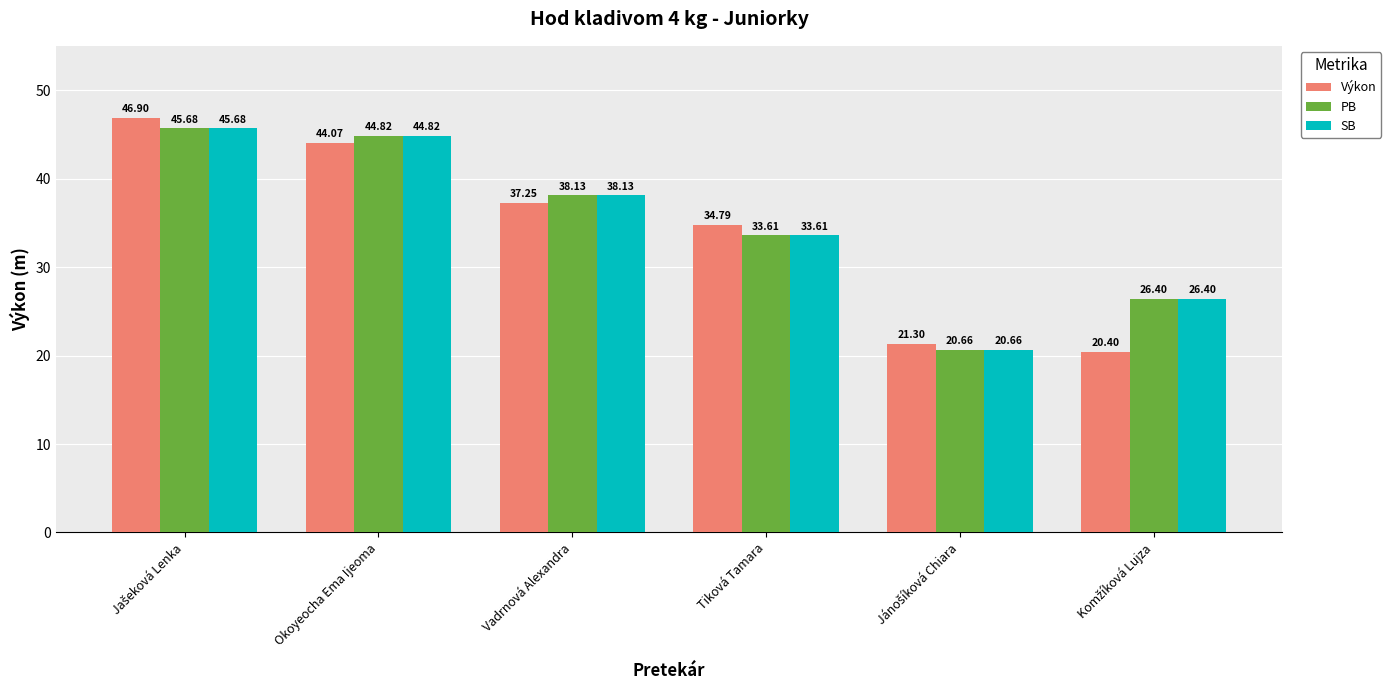

At how many categories does at least one series exceed 27?

4